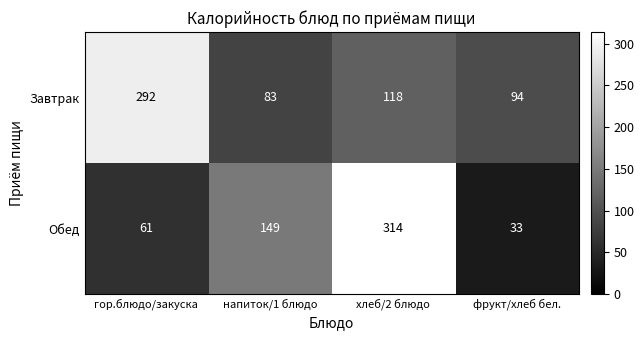

What is the sum of the Завтрак values at гор.блюдо/закуска and хлеб/2 блюдо?

410